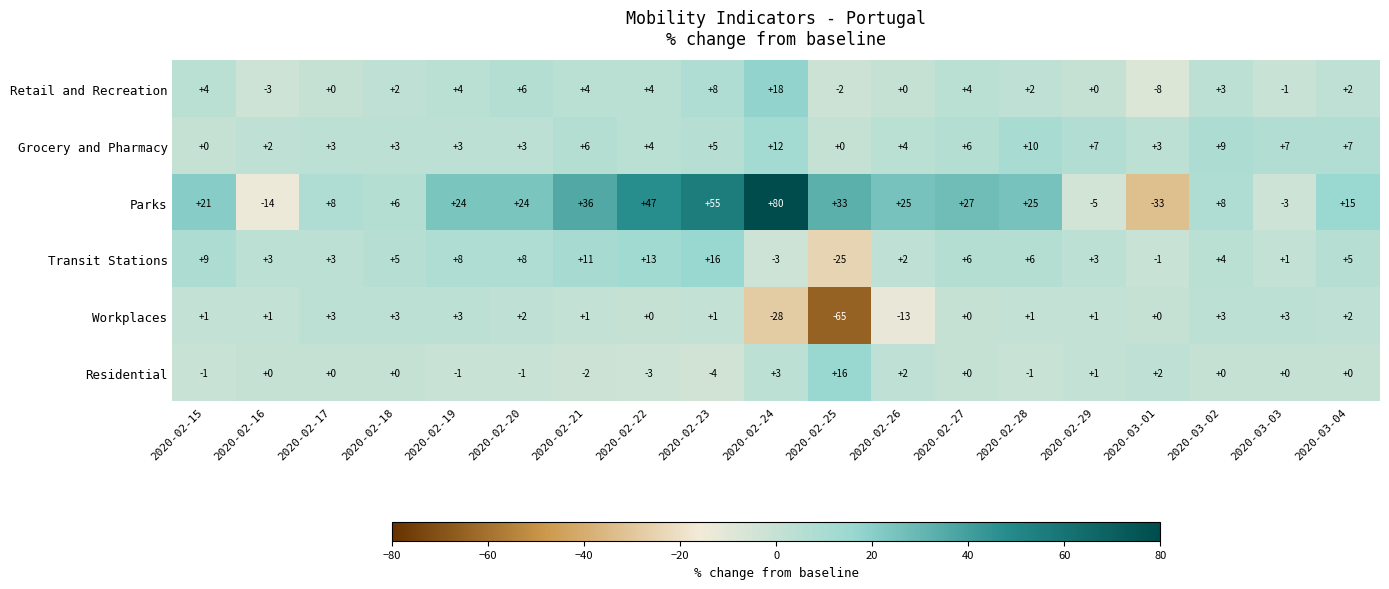

Where does the Retail and Recreation series first go above 2?

2020-02-15